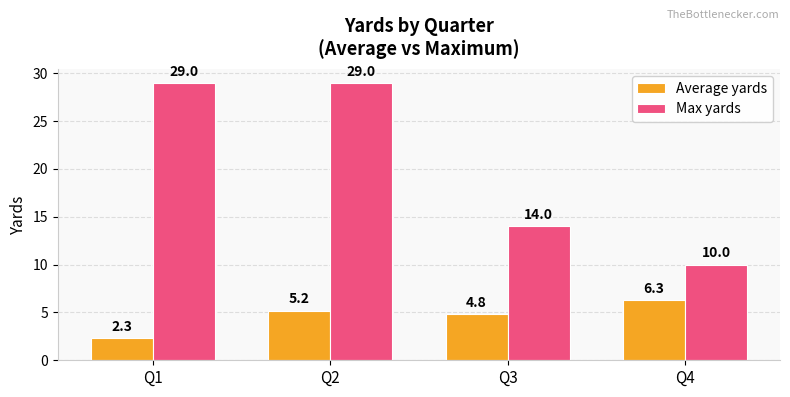

The Average yards series shows 6.3 at Q4. True or false?

True